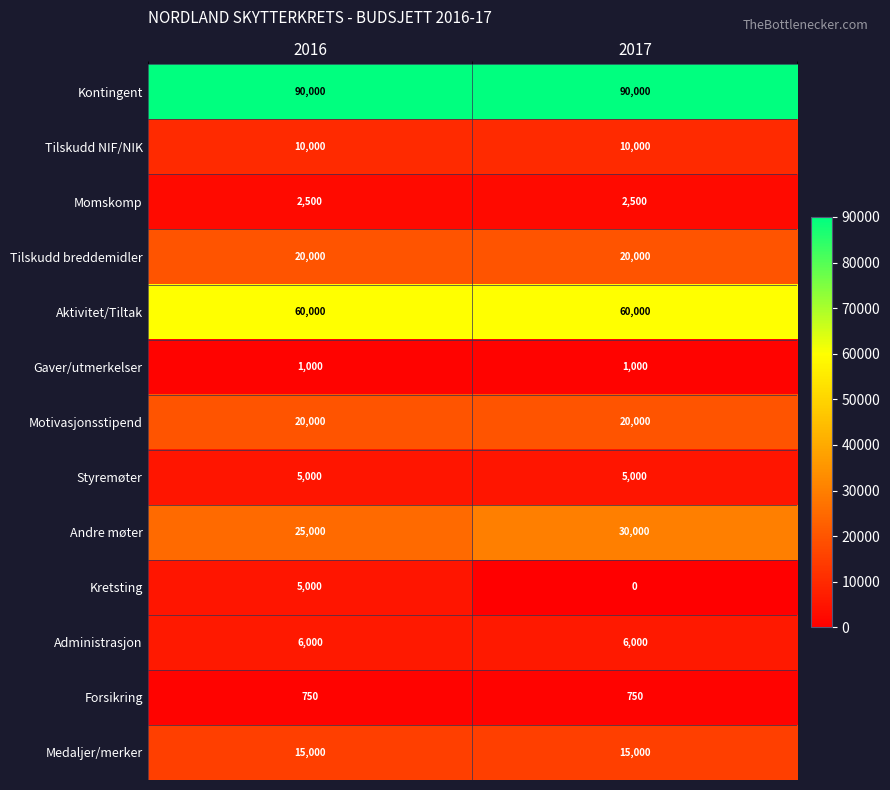

How many categories are shown in the chart?

2